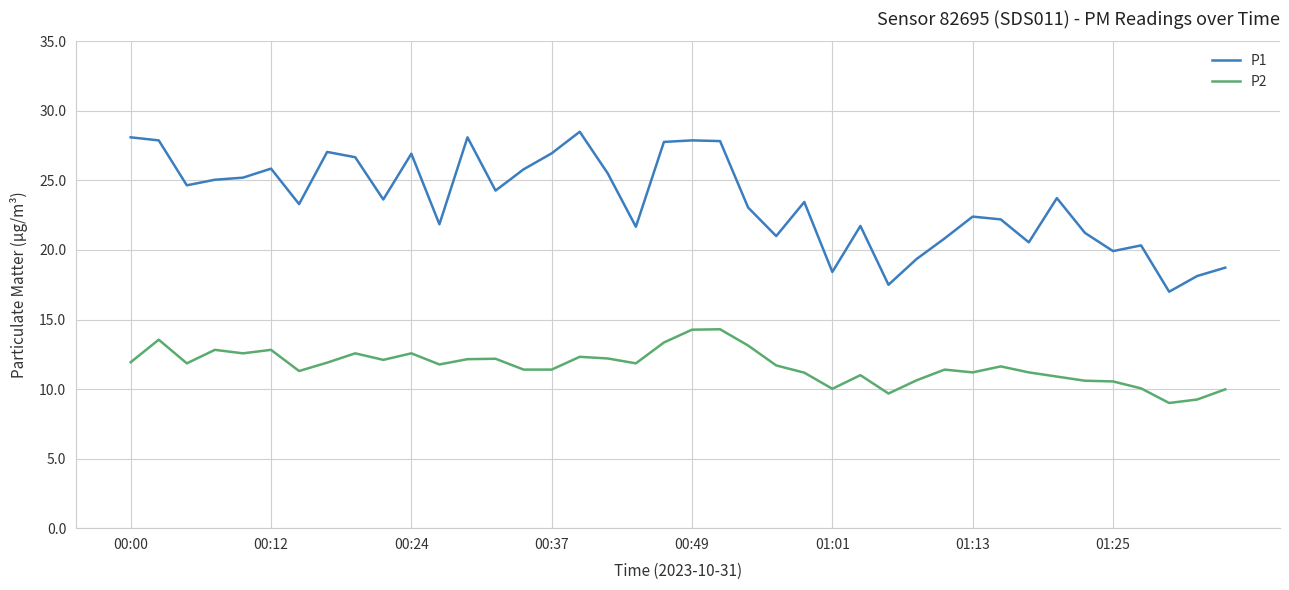

What is the difference between the maximum and minimum values in the P2 series?

5.3